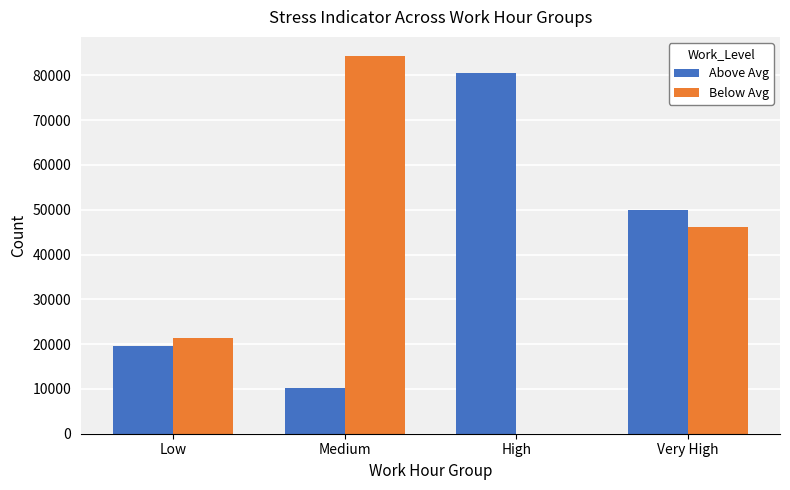

Does the chart contain stacked bars?

No